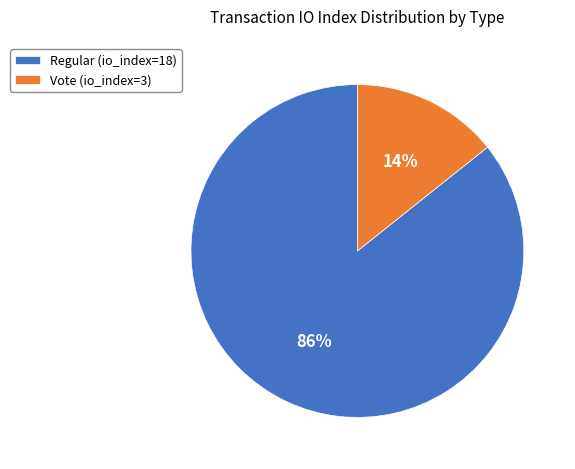

Which category has the biggest portion of the pie?

Regular (io_index=18)